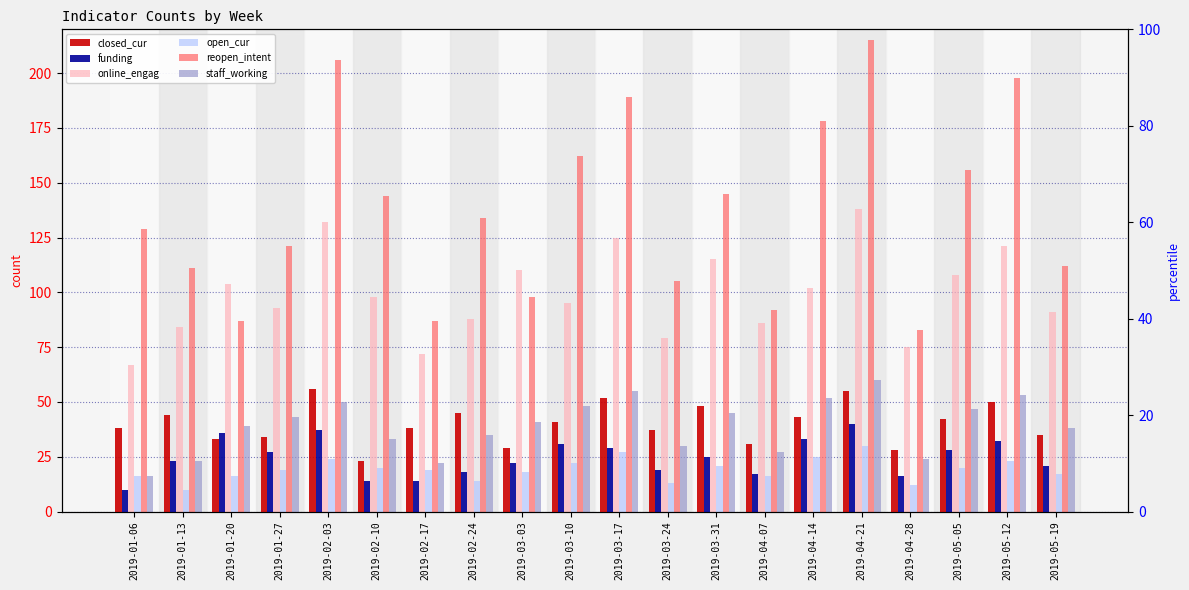

What is the difference between the second highest and minimum values in the funding series?

12.3